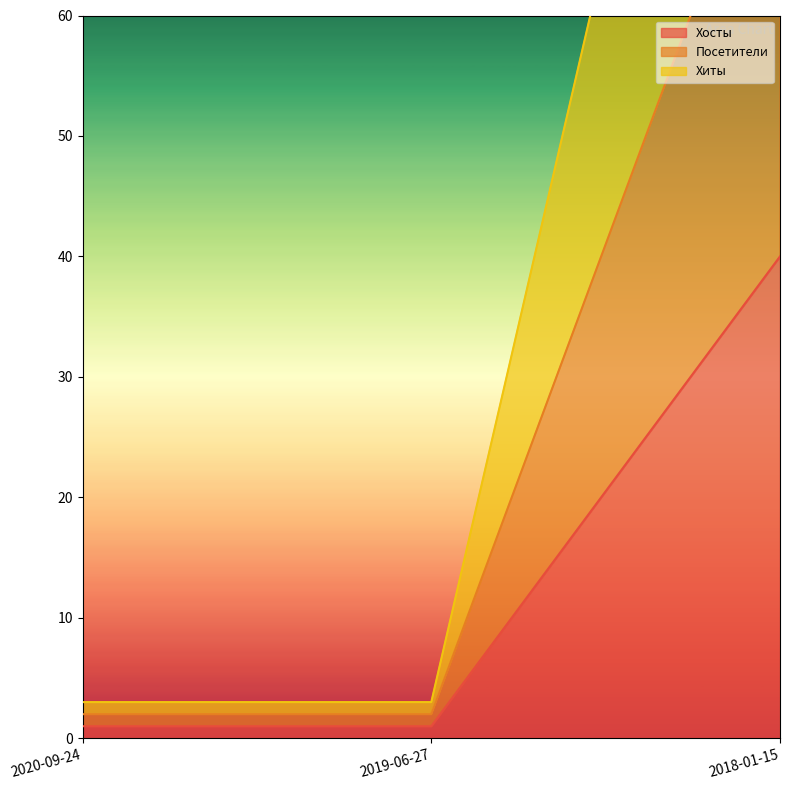

Reading left to right, extract all data points from this chart.

Хосты: 2020-09-24=1	2019-06-27=1	2018-01-15=40
Посетители: 2020-09-24=2	2019-06-27=2	2018-01-15=80
Хиты: 2020-09-24=3	2019-06-27=3	2018-01-15=128